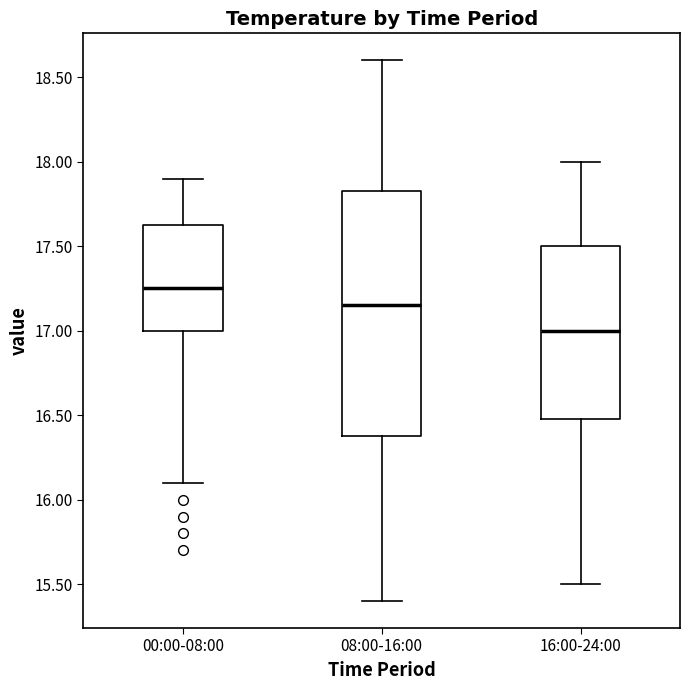

Reading left to right, read every box against the y-axis: the position of its median line, the range the box covers, and the ends of its whiskers. The values are not printed on the chart, so give them approximately, as read against the axis.

00:00-08:00: median 17.25, box 17.00 to 17.65, whiskers 16.10 to 17.90
08:00-16:00: median 17.15, box 16.40 to 17.85, whiskers 15.40 to 18.60
16:00-24:00: median 17.00, box 16.50 to 17.50, whiskers 15.50 to 18.00